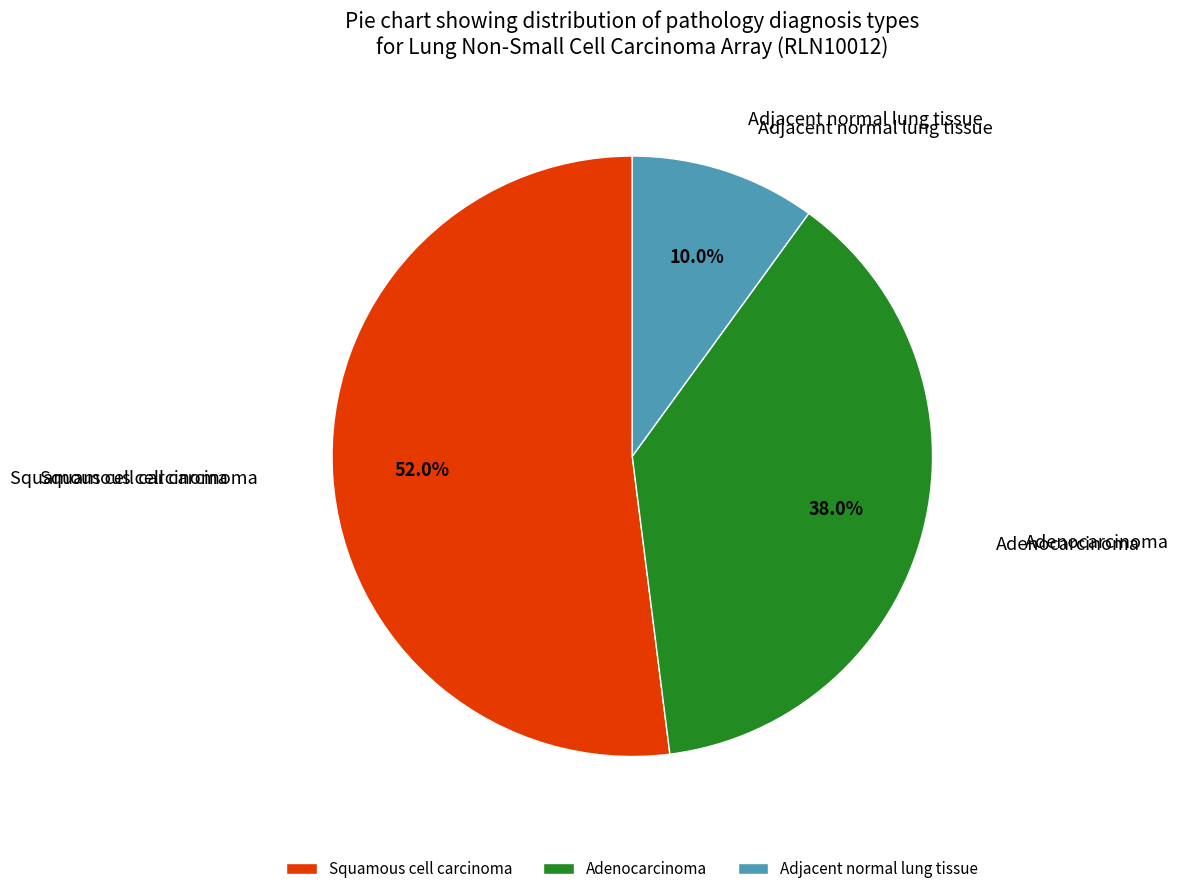

Between Adenocarcinoma and Adjacent normal lung tissue, which is larger?

Adenocarcinoma